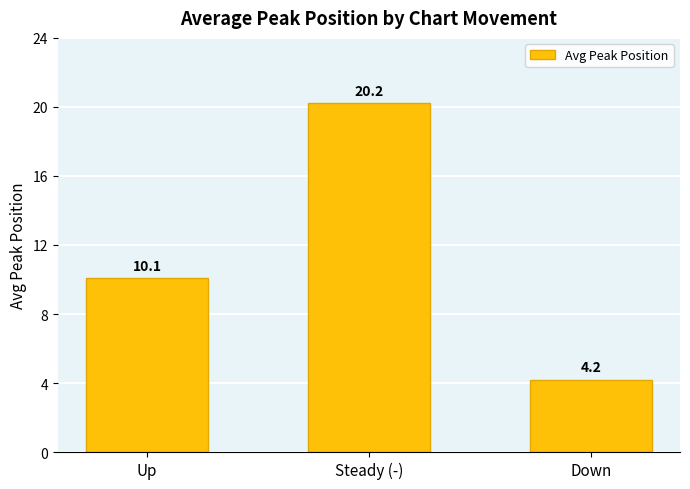

Rank the categories by value from highest to lowest.

Steady (-), Up, Down